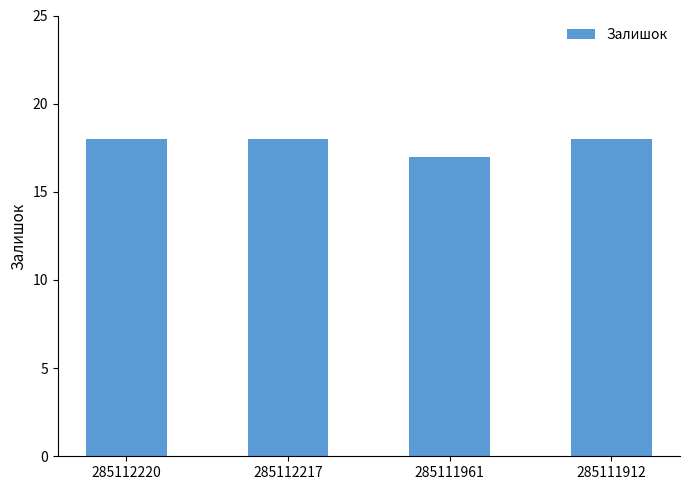

Reading left to right, transcribe all the data shown in this chart.

285112220=18	285112217=18	285111961=17	285111912=18